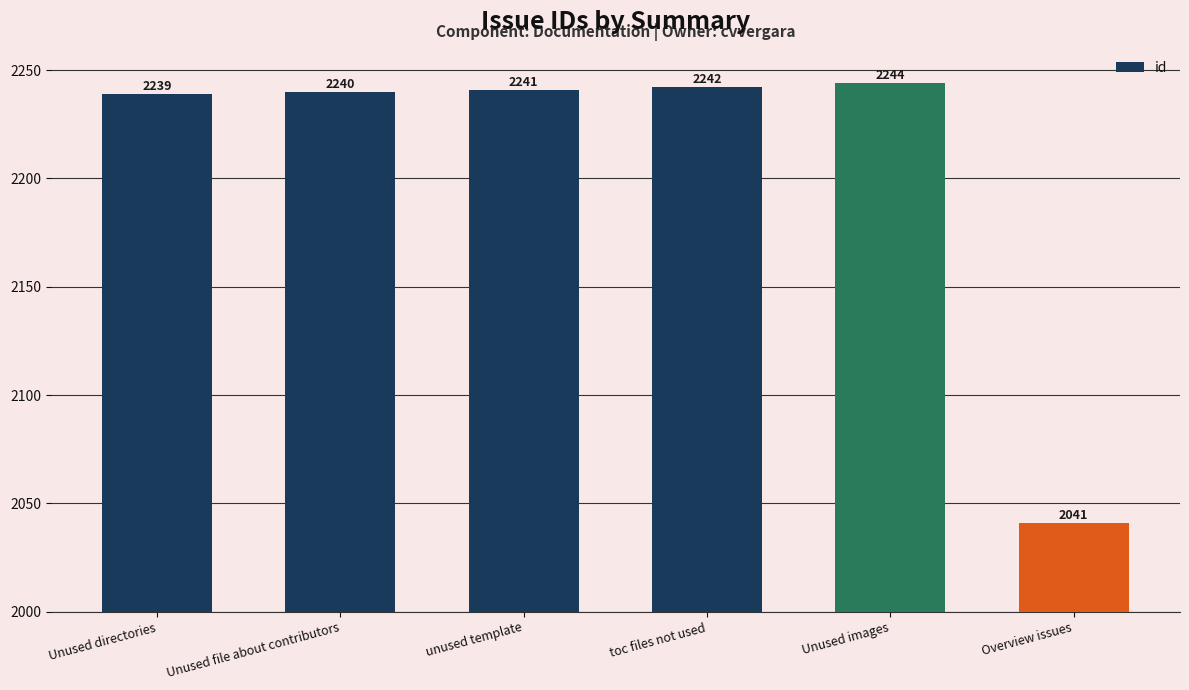

List the labels in order of value, smallest first.

Overview issues, Unused directories, Unused file about contributors, unused template, toc files not used, Unused images